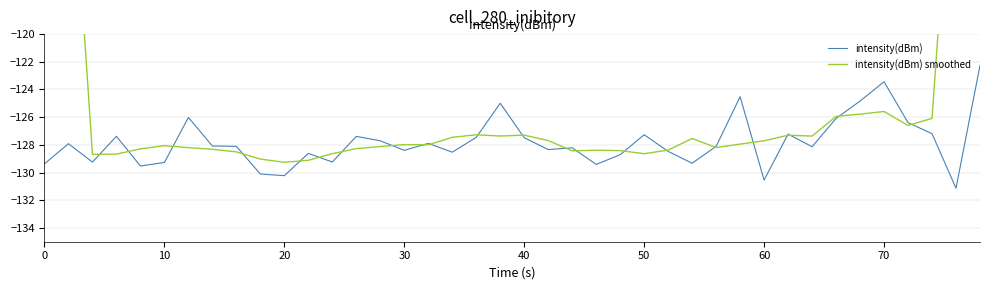

What is the lowest value of the intensity(dBm) series?

-131.1